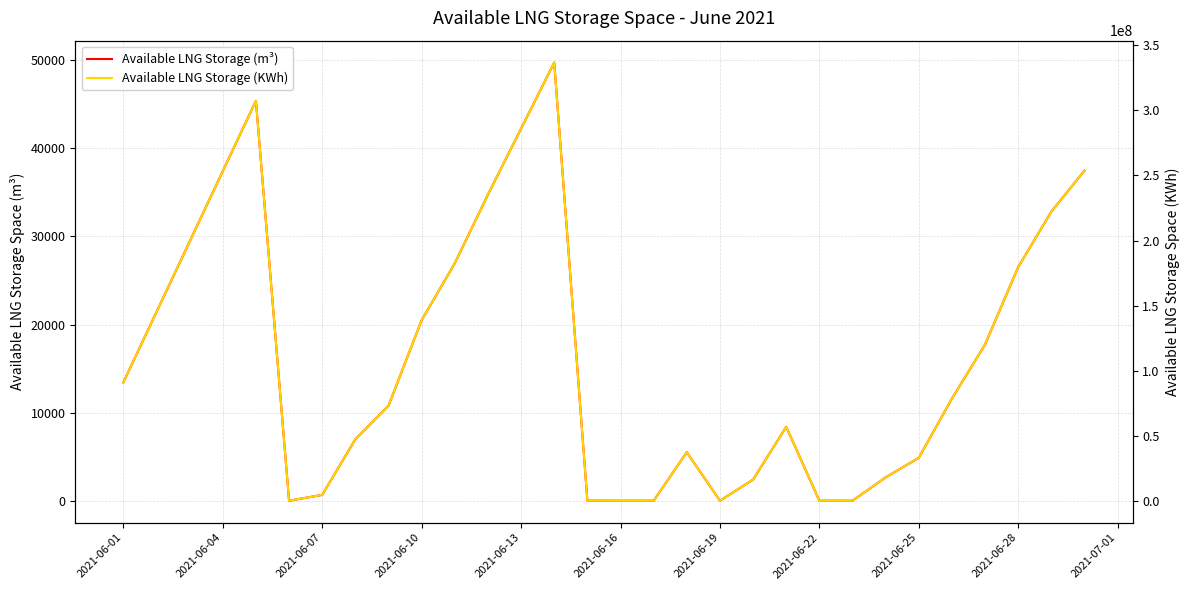

Between 2021-06-13 and 2021-06-04, which is larger?

2021-06-13